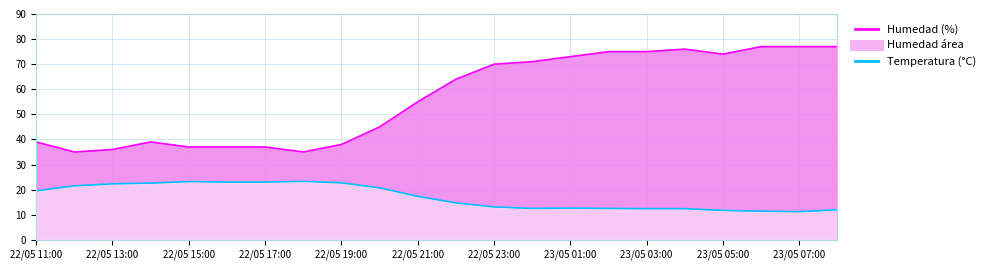

Does the chart display data point markers on the line(s)?

No